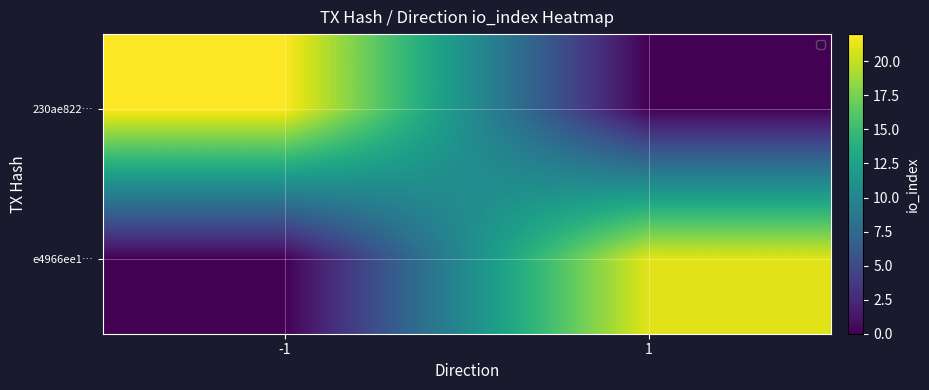

Count the number of data series in this chart.

2